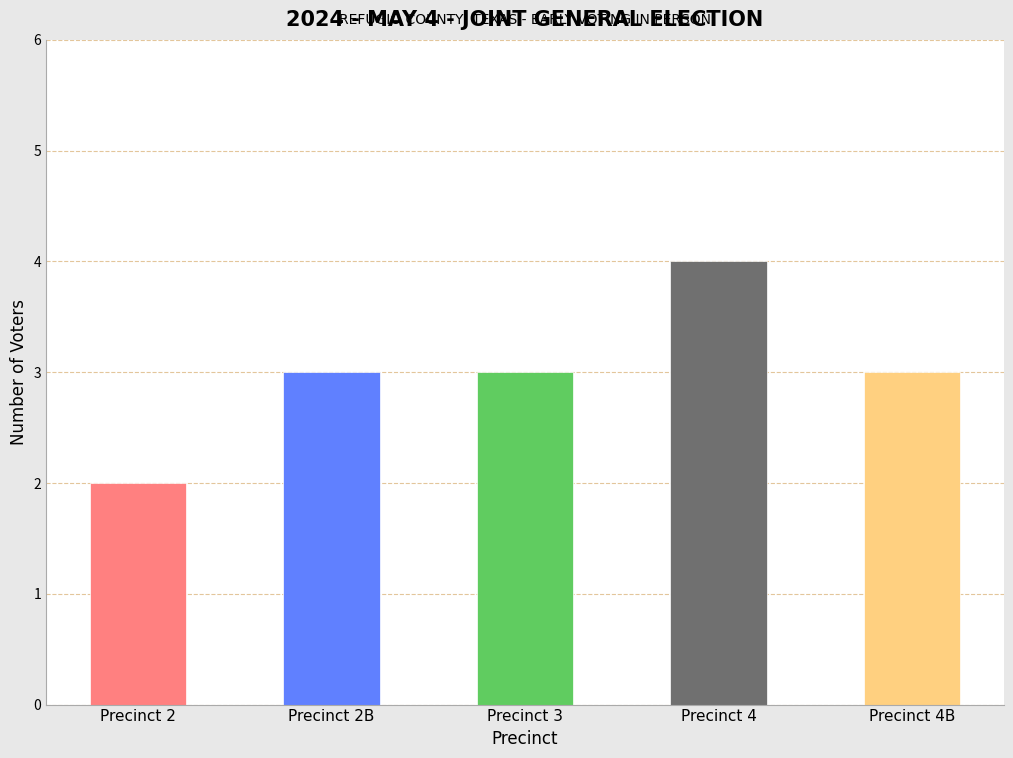

Reading left to right, transcribe all the data shown in this chart.

2	3	3	4	3